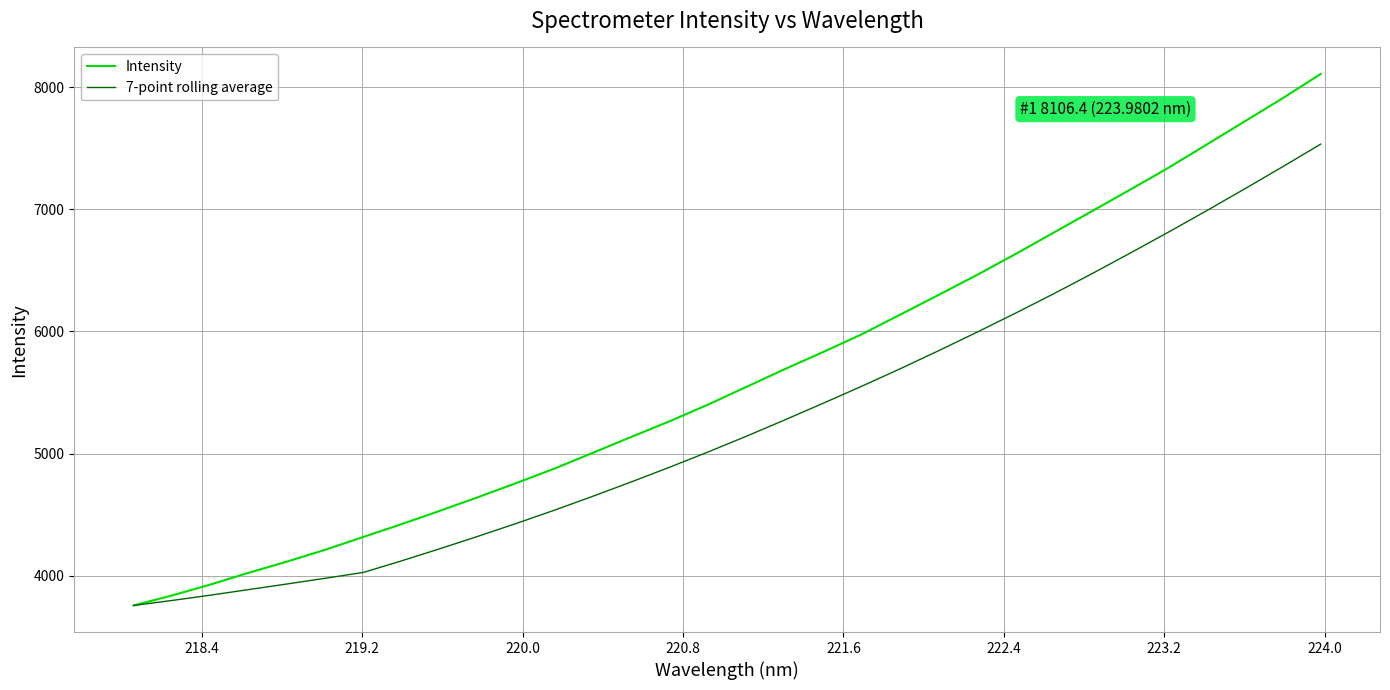

What is the smallest value displayed?

3758.0